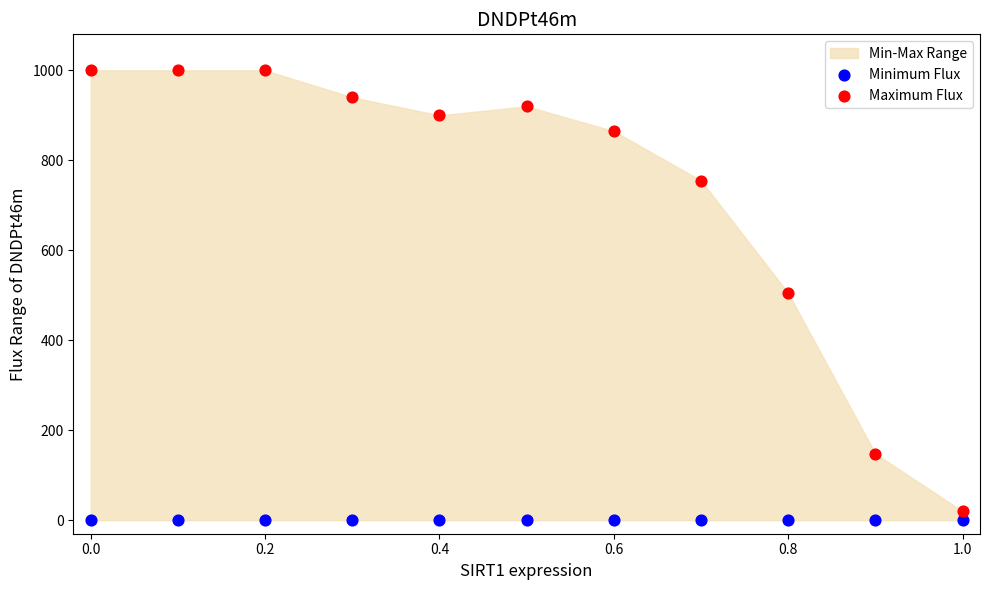

Which series reaches the maximum Y coordinate?

Maximum Flux